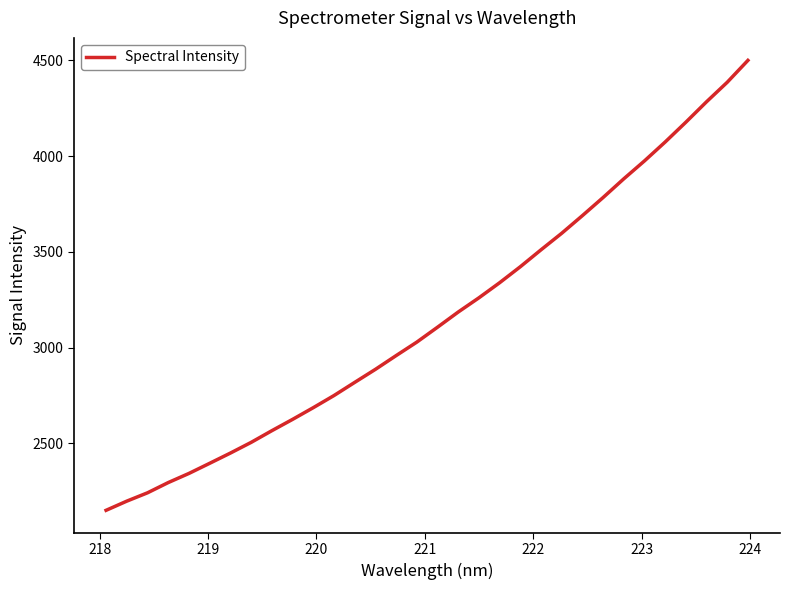

Does the chart display data point markers on the line(s)?

No